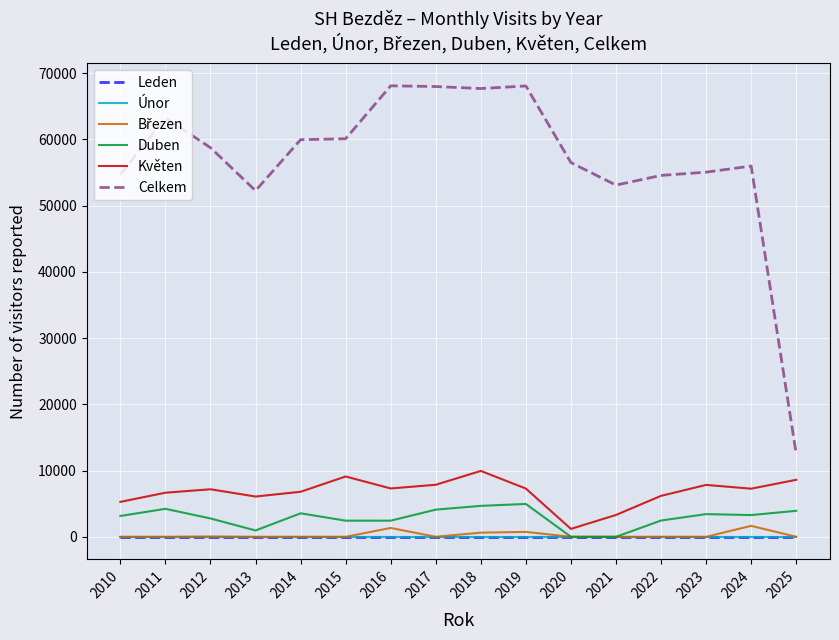

What is the difference between the maximum and second lowest values in the Květen series?

6649